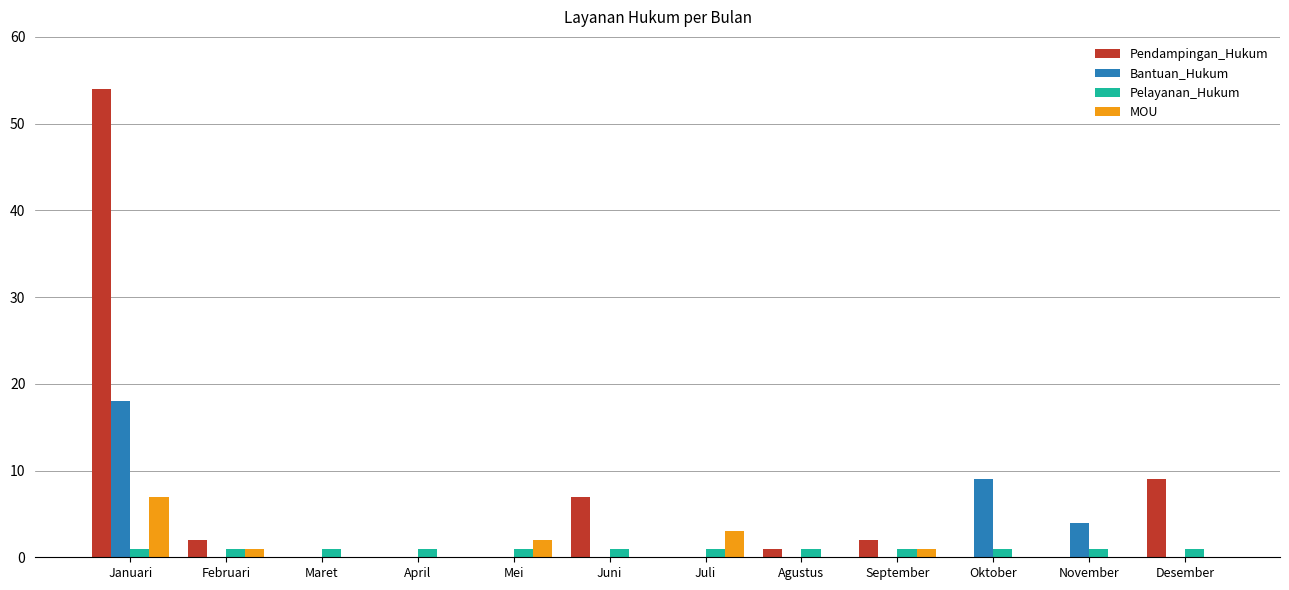

What is the sum of all Pendampingan_Hukum values?

75